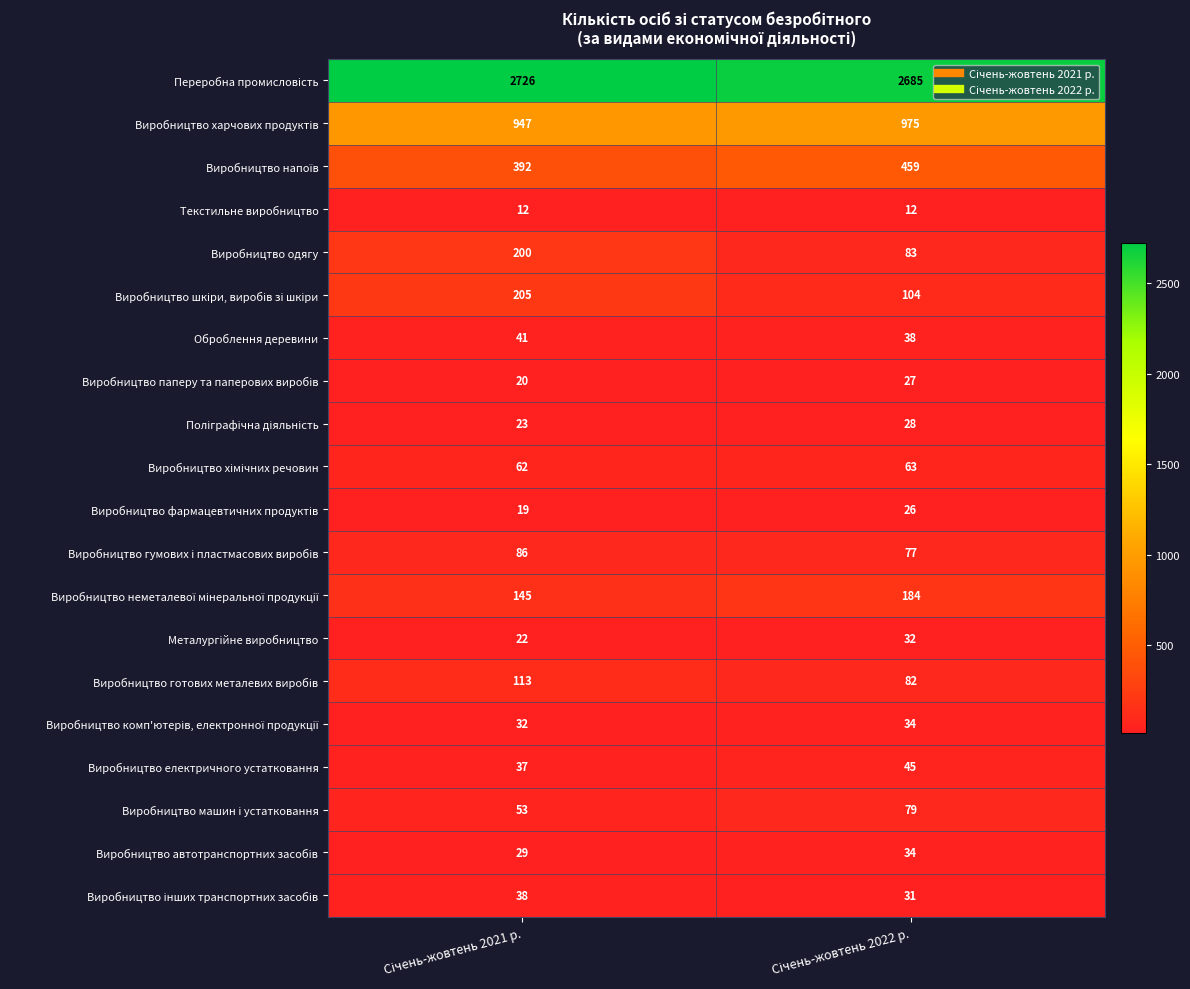

How many distinct data groups are displayed?

20